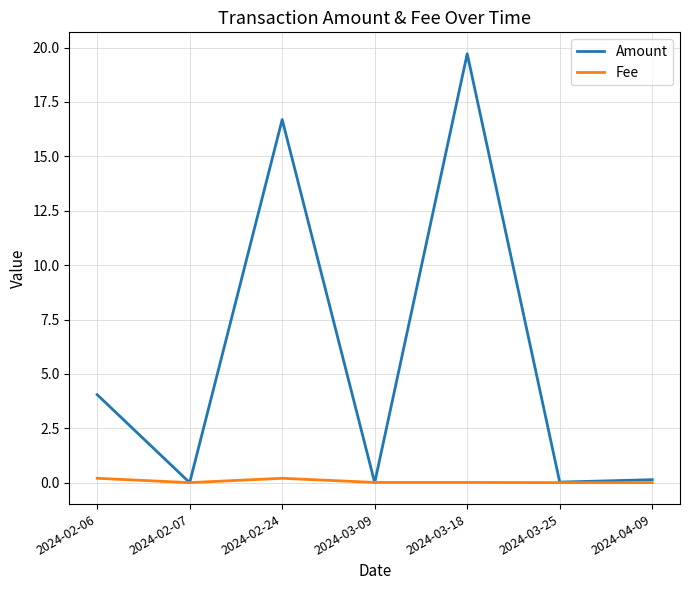

Which series has the widest spread of values?

Amount